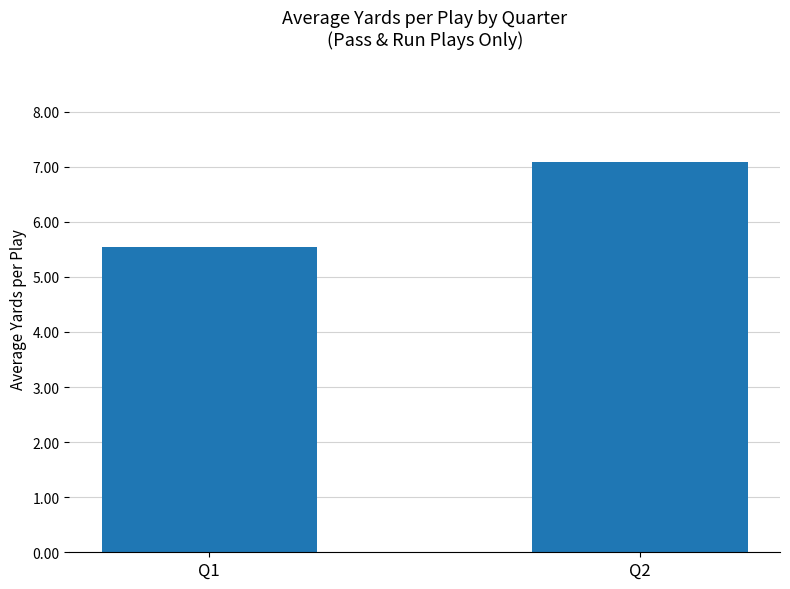

What is the value of the 2nd bar from the left?

7.1